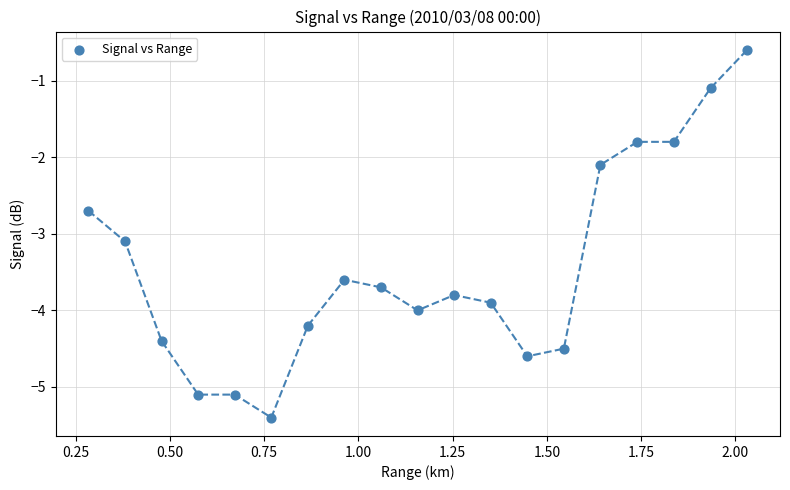

What is the range of Y values (max minus min)?

4.8